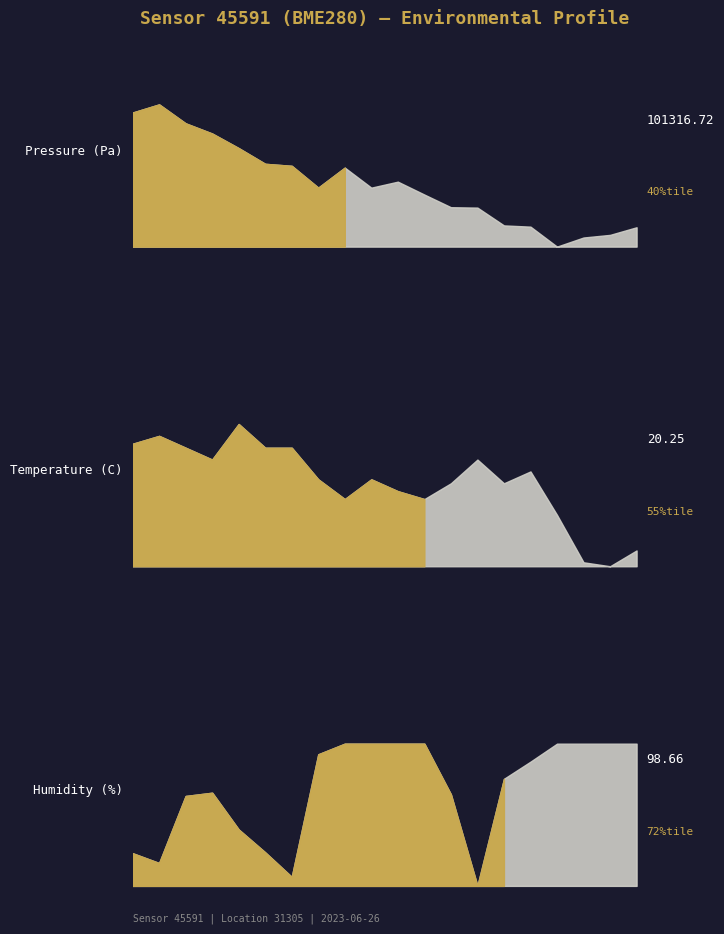

What is the average value of the pressure_scaled series?

101287.9